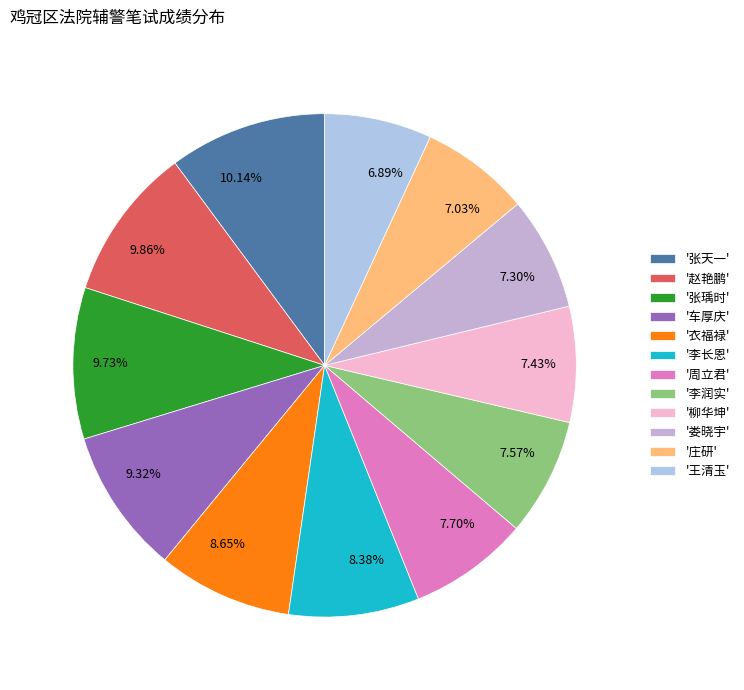

Between 10.14% and 9.32%, which is larger?

10.14%